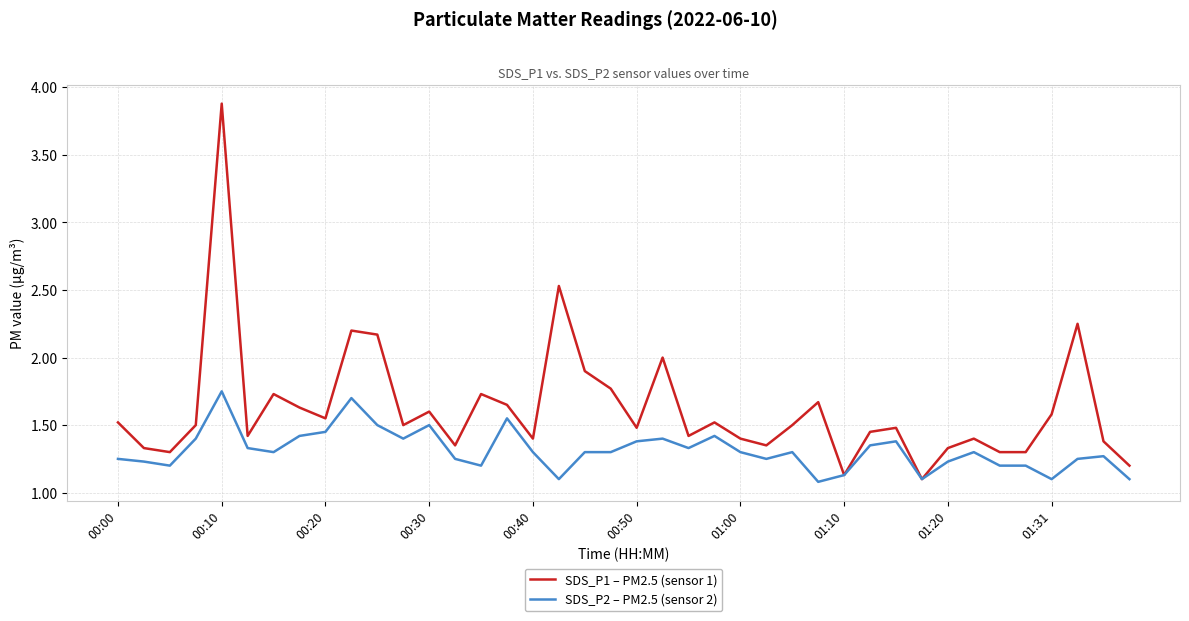

Which series has the largest total across all categories?

SDS_P1 – PM2.5 (sensor 1)